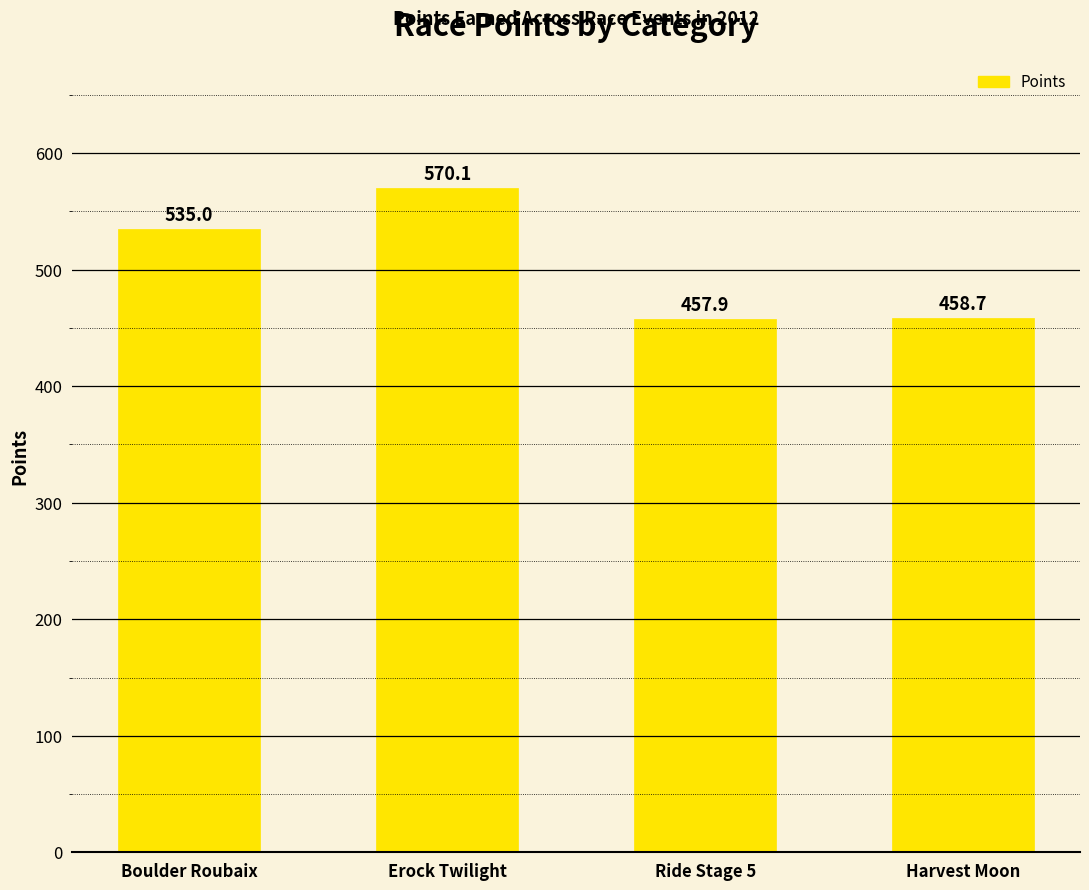

What is the minimum value shown in the chart?

457.9